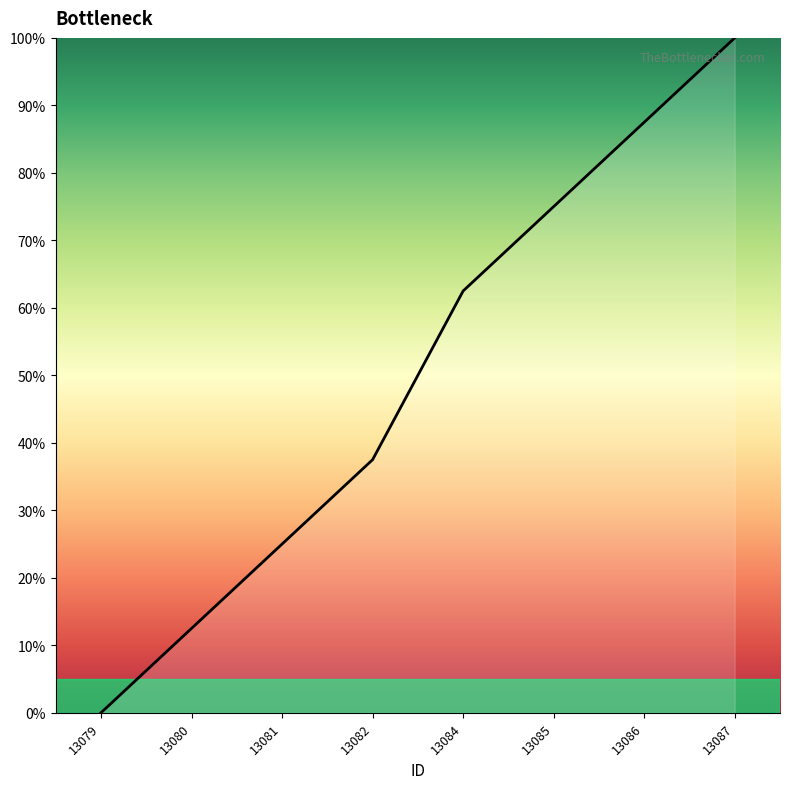

Reading right to left, transcribe all the data shown in this chart.

13087=100.0	13086=87.5	13085=75.0	13084=62.5	13082=37.5	13081=25.0	13080=12.5	13079=0.0